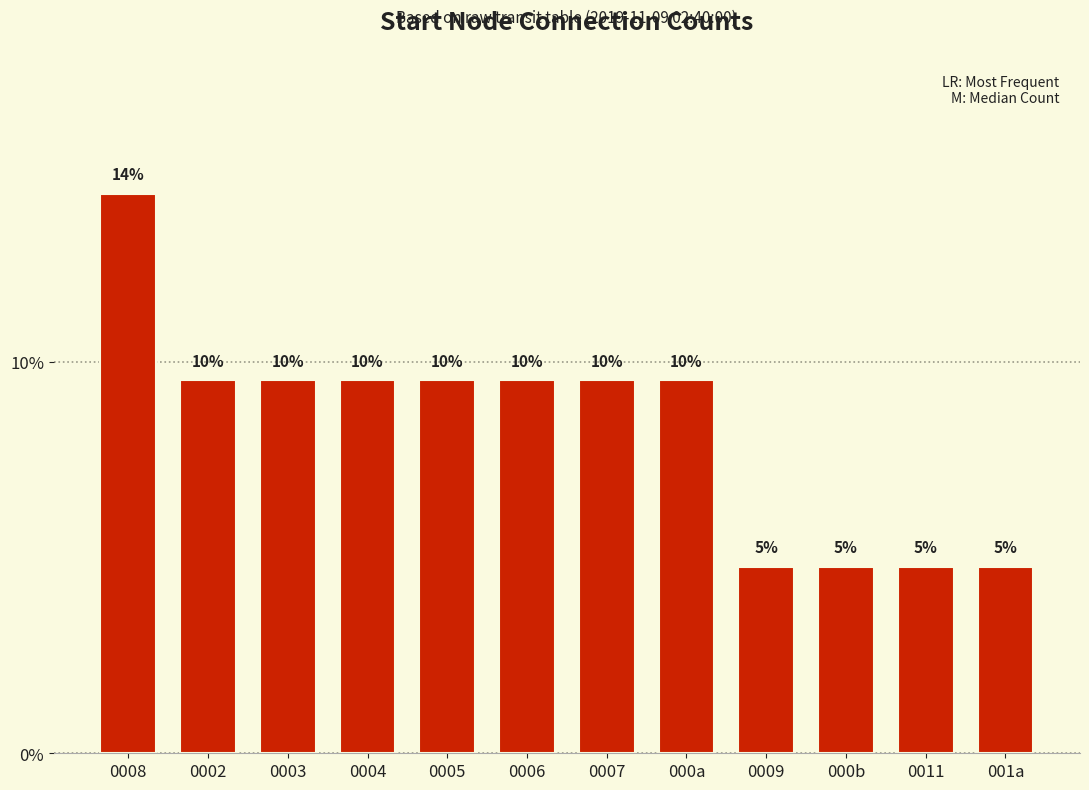

How many bars are there in total?

12